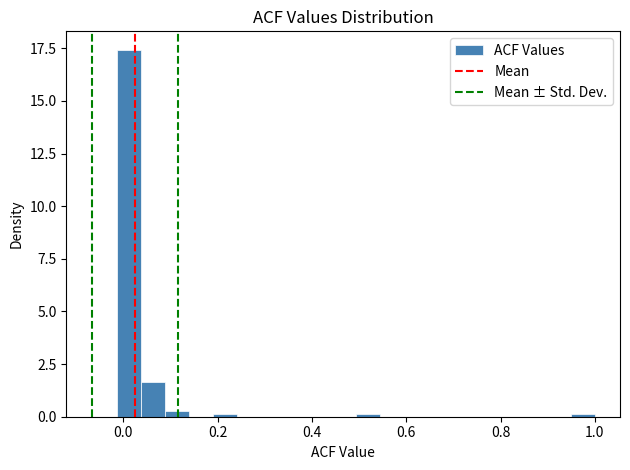

Around what value on the x-axis is the tallest bar? Give the approximate position of its centre, as read against the axis.

0.02